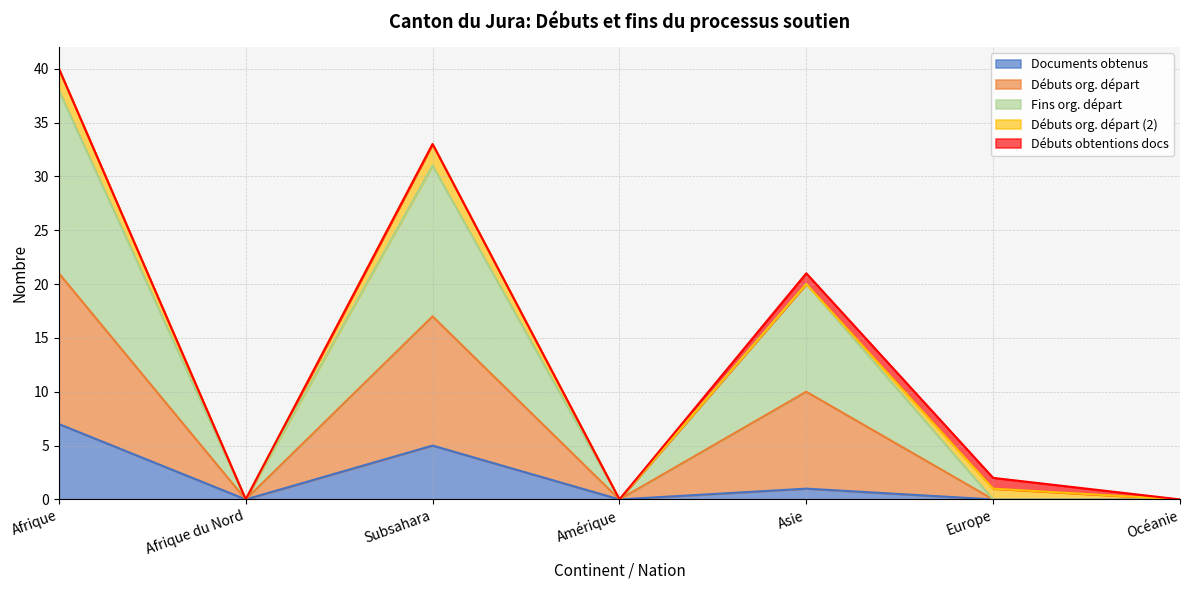

True or false: Documents obtenus has a value of 2 at Océanie.

False